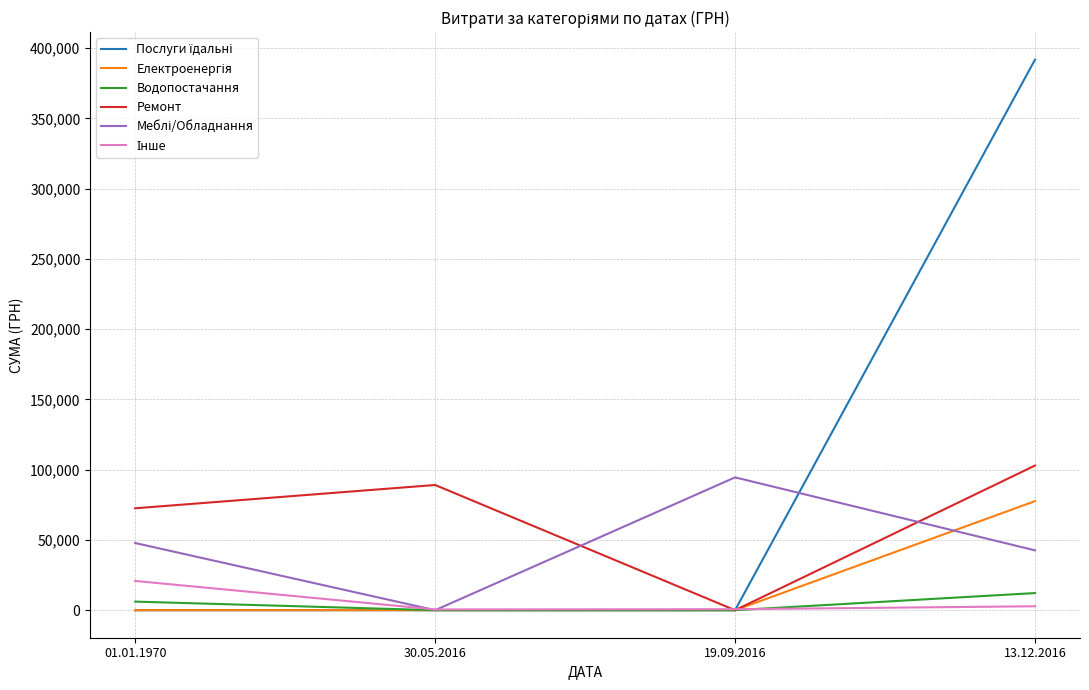

Which category has the highest value across all series?

13.12.2016